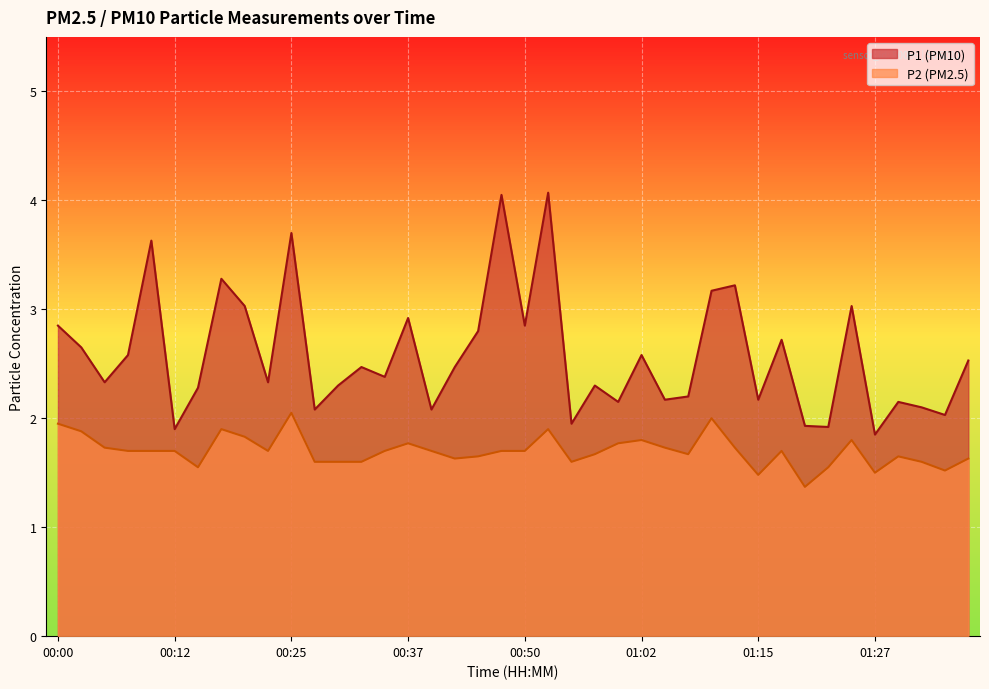

List the series in order of their peak value, highest first.

P1, P2